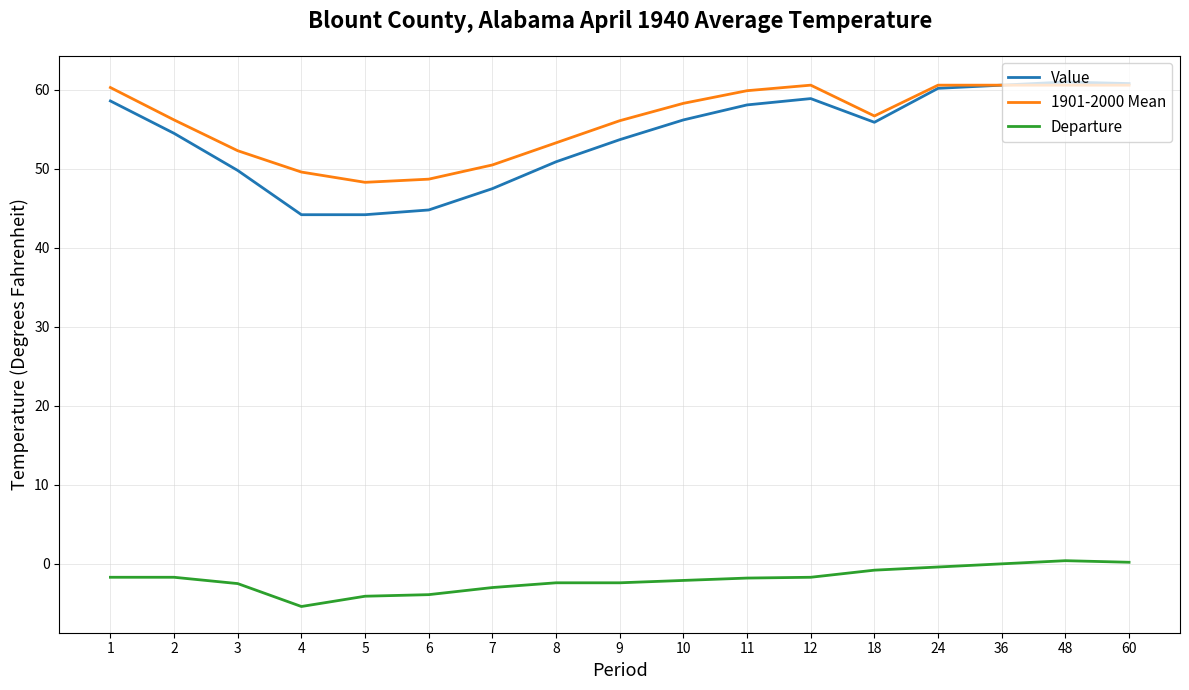

Is the value of Departure at 2 greater than the value of 1901-2000 Mean at 36?

No